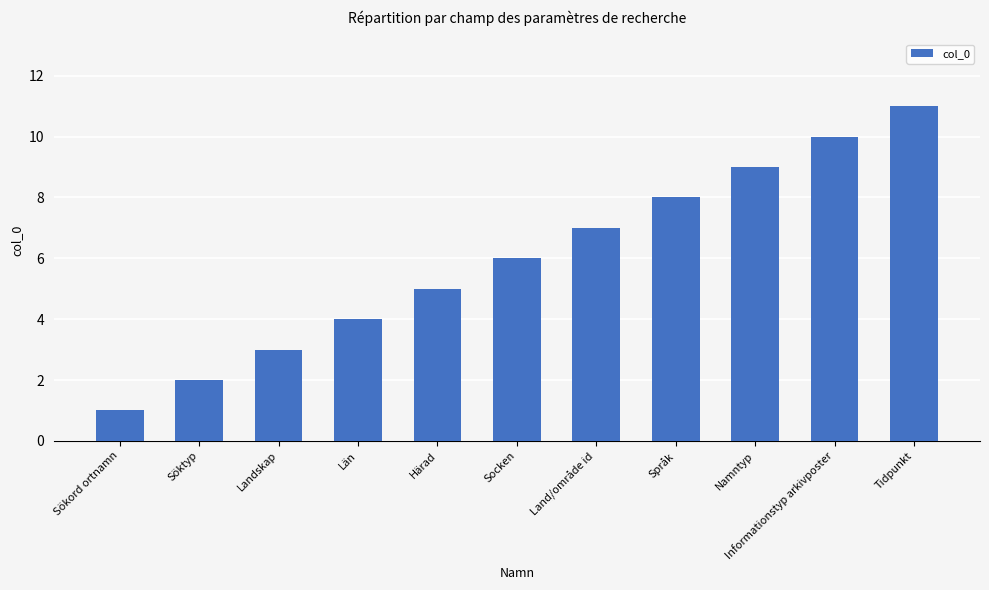

What is the average value?

6